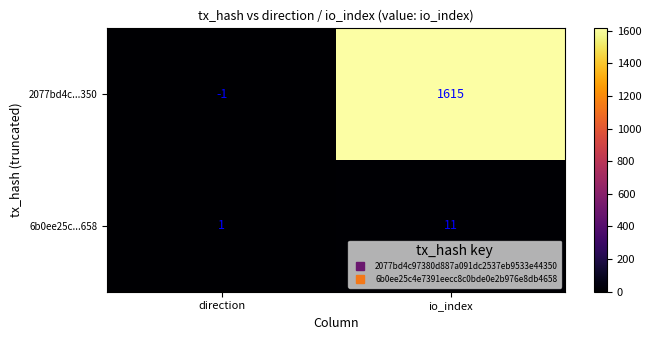

What is the total value across all series at io_index?

1626